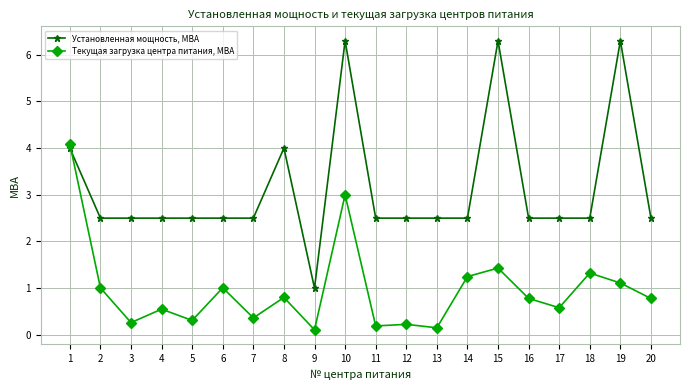

What are all the series names shown in the legend?

Установленная мощность, МВА, Текущая загрузка центра питания, МВА